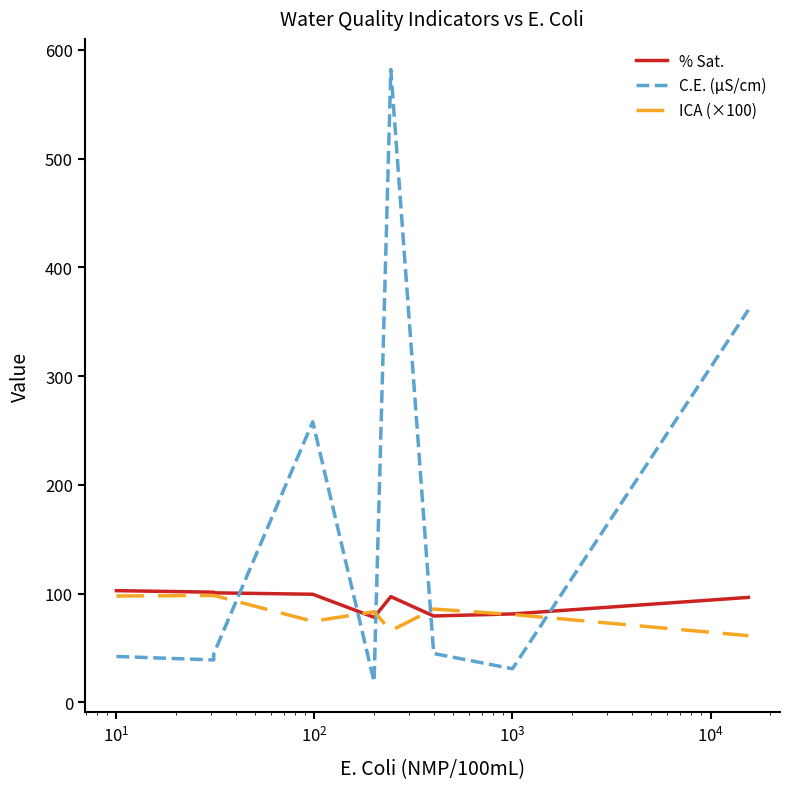

Which series changed the most between $\mathdefault{10^{3}}$ and $\mathdefault{10^{6}}$?

C.E. (μS/cm)